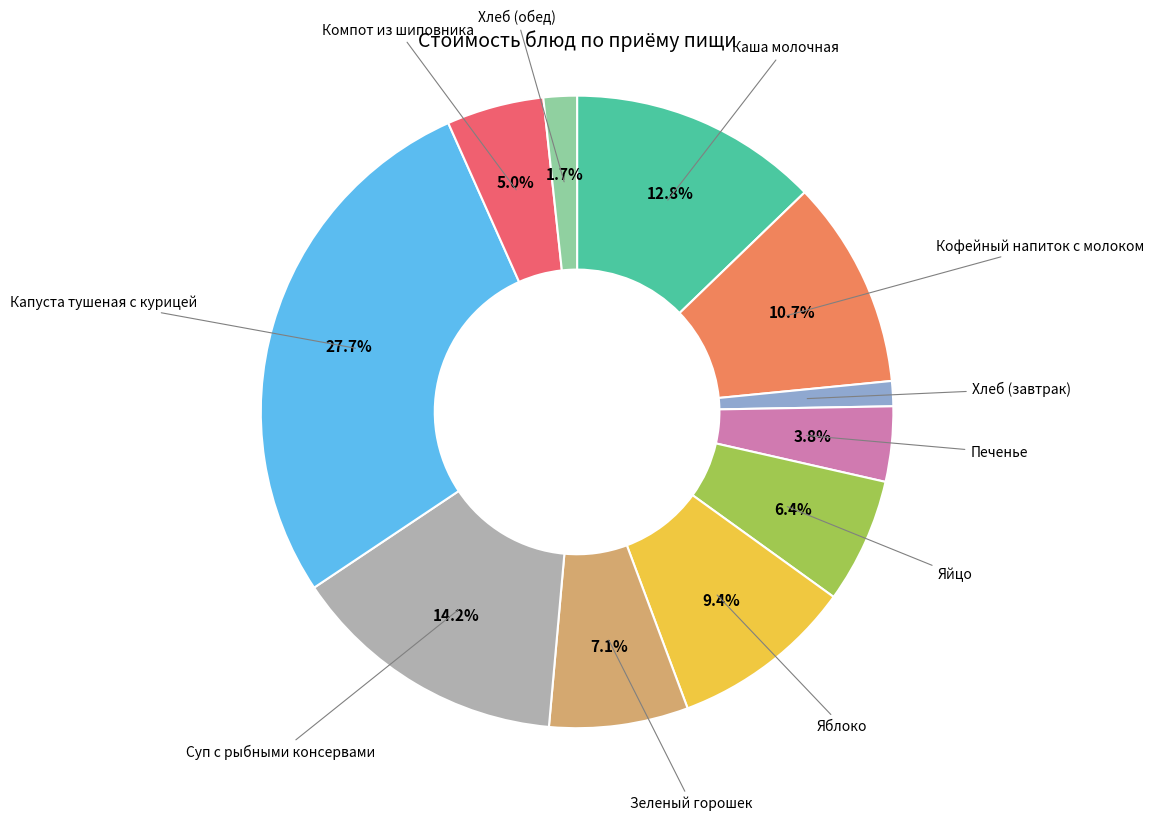

How many slices are in this pie chart?

11